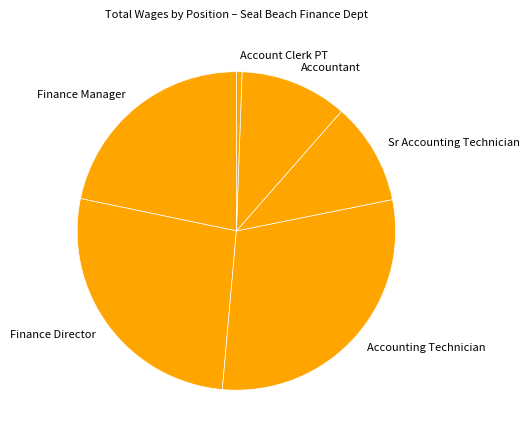

Which has a higher value, Accounting Technician or Sr Accounting Technician?

Accounting Technician